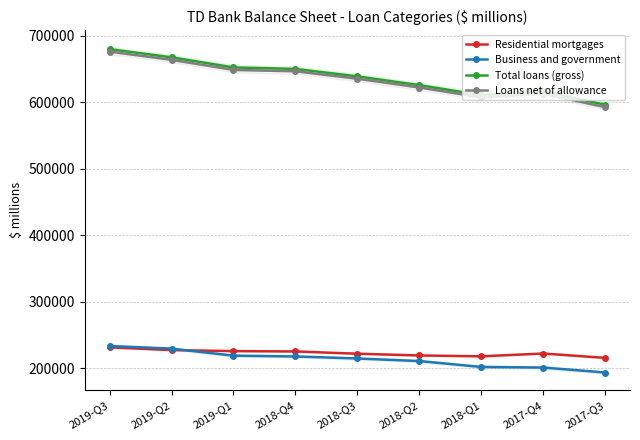

What is the difference between the second highest and second lowest values in the Business and government series?

28445